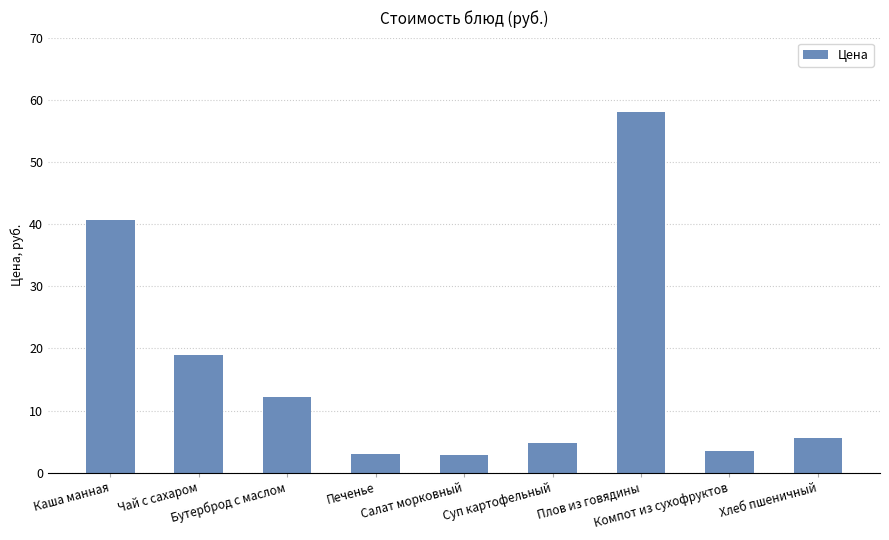

What is the change in value from Салат морковный to Хлеб пшеничный?

+2.7